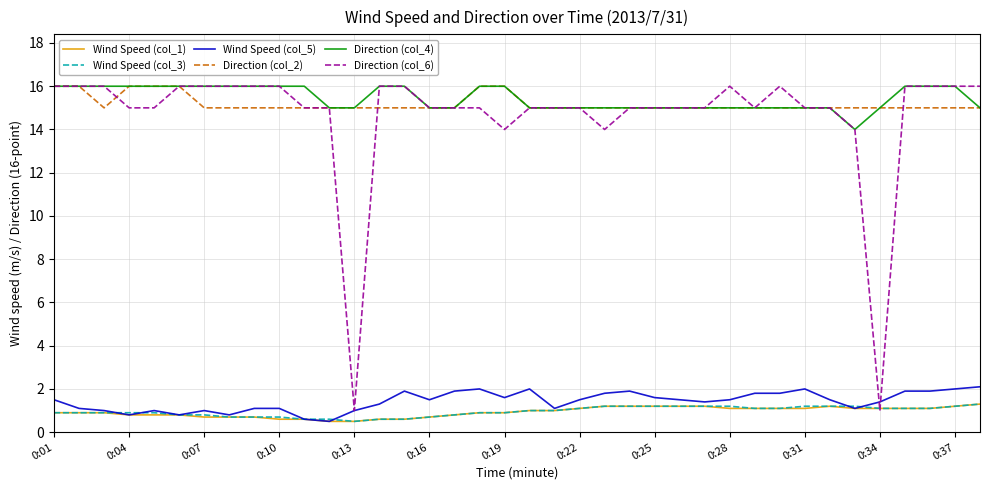

Which series has the largest range (max minus min)?

Direction (col_6)